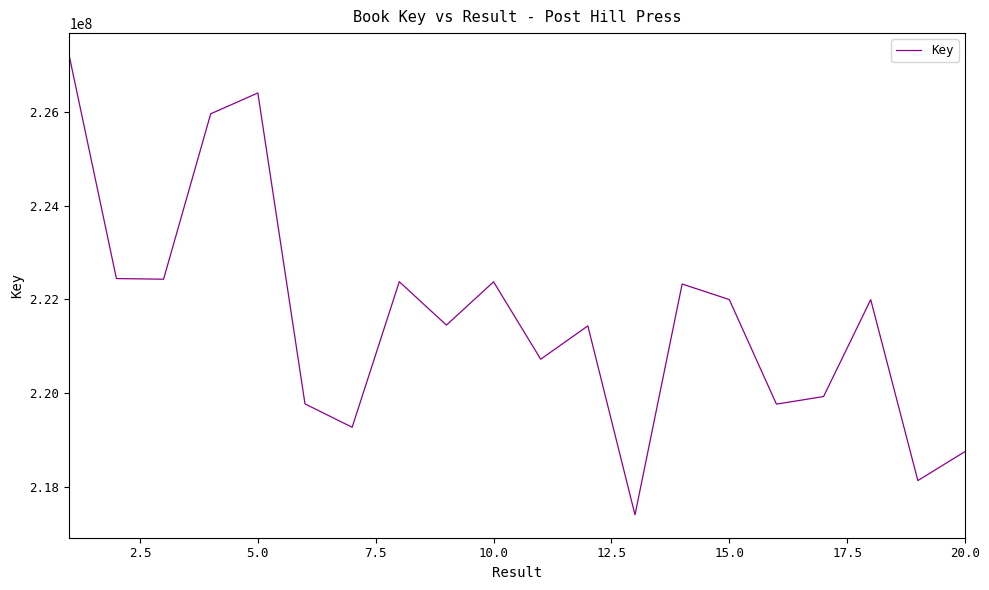

What is the difference between the maximum and minimum values?

9803882